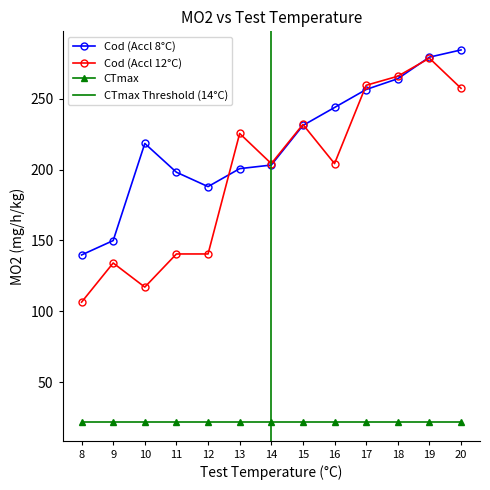

What is the approximate value of Cod (Accl 8°C) at 16?

243.9